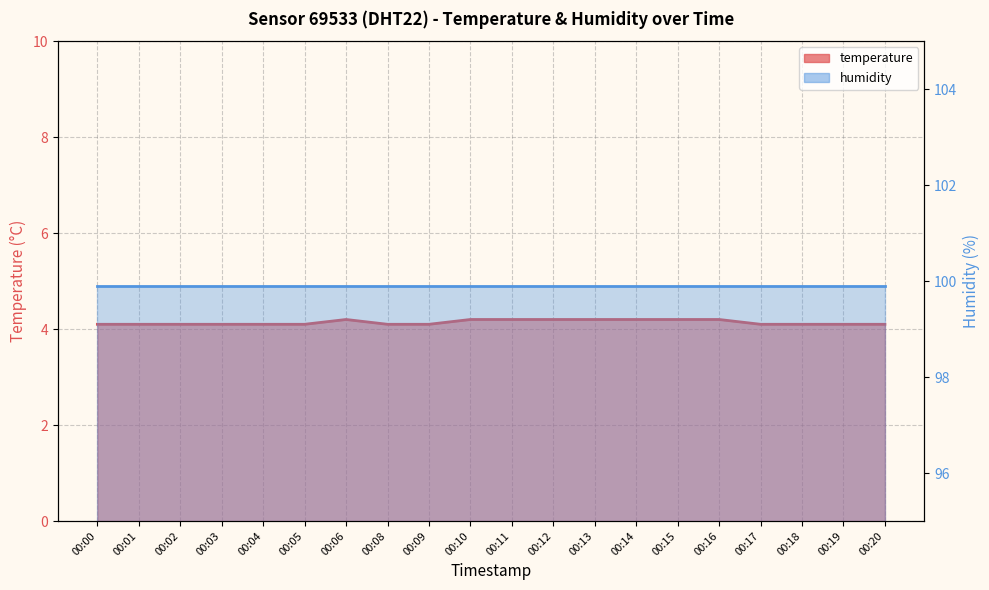

True or false: there are more than 0 points higher than both neighbors.

True